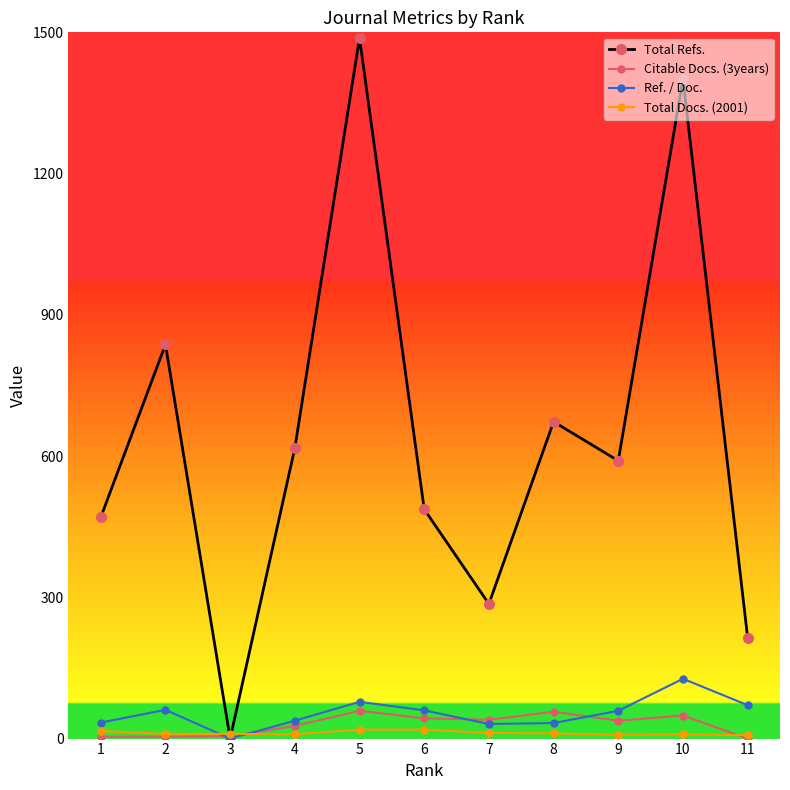

Which series has the largest range (max minus min)?

Total Refs.